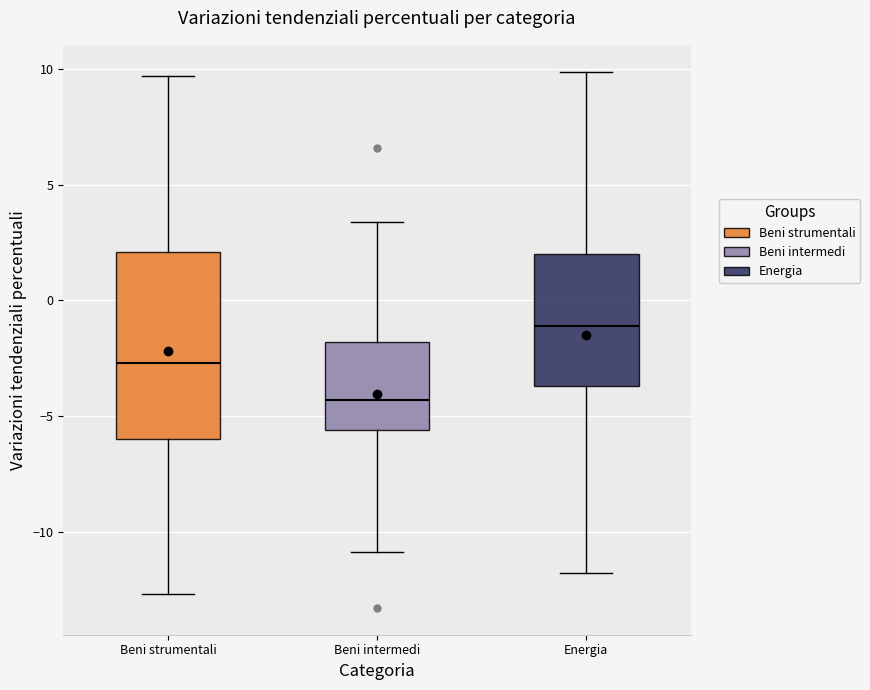

Which box is the tallest, from its lower edge to its upper edge?

Beni strumentali